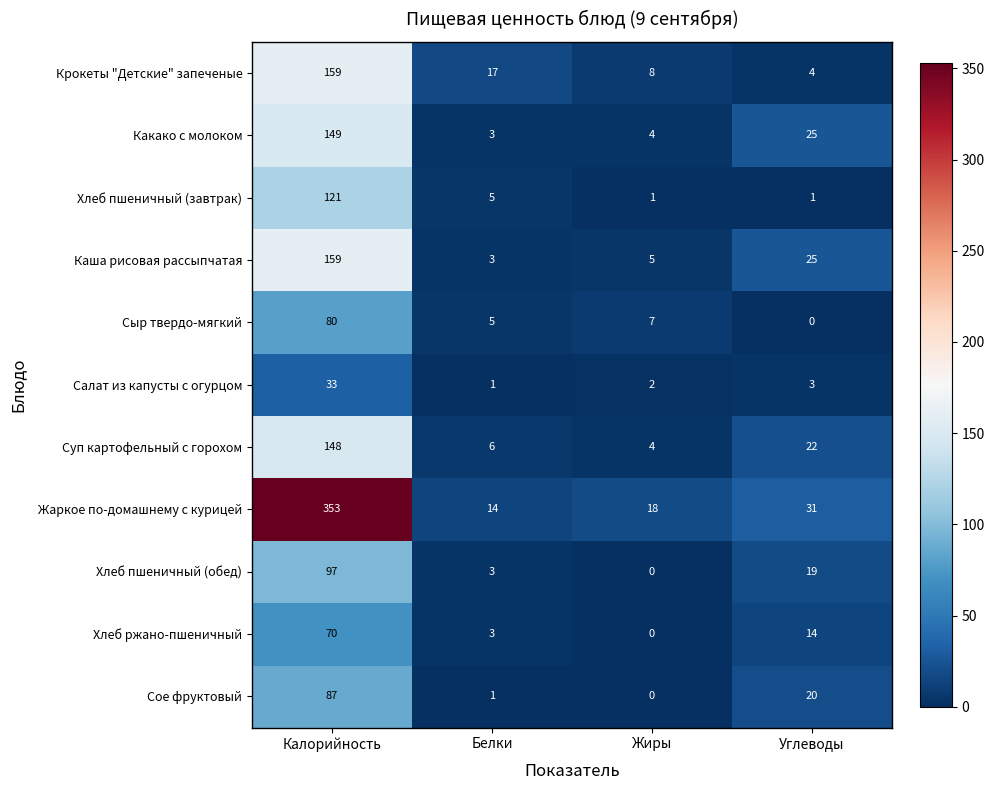

Which series has the largest total across all categories?

Жаркое по-домашнему с курицей